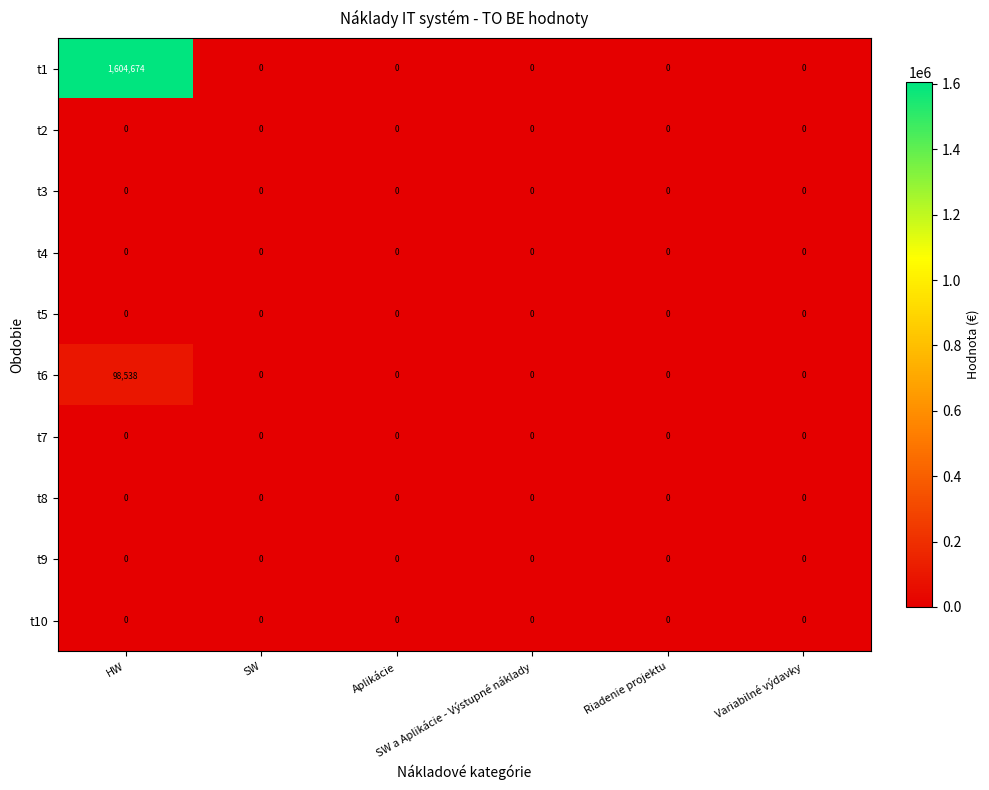

Which series has the widest spread of values?

t1